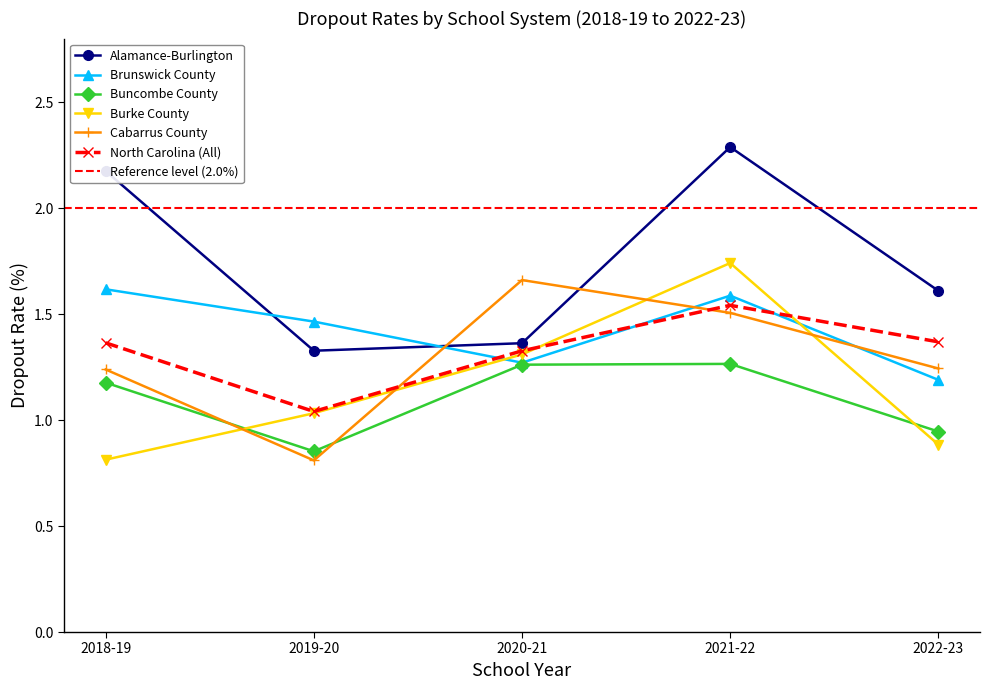

Which category has the highest value across all series?

2021-22